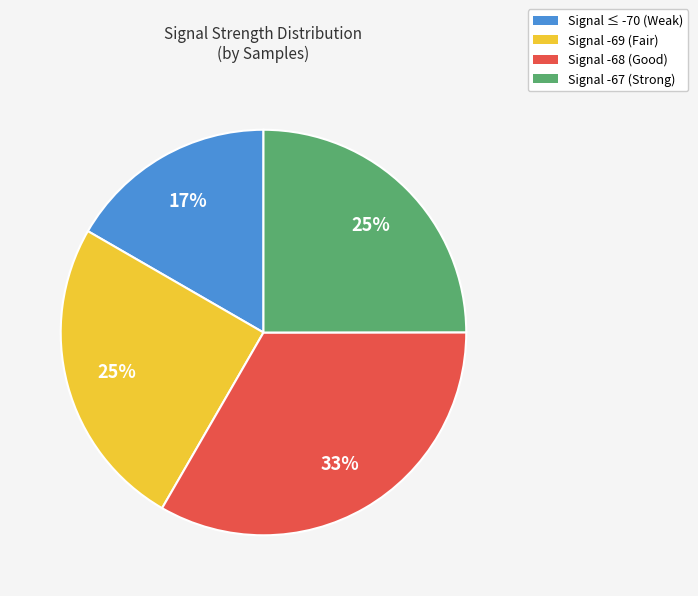

Approximately how many times larger is the value at Signal -67 (Strong) compared to Signal ≤ -70 (Weak)?

1.5